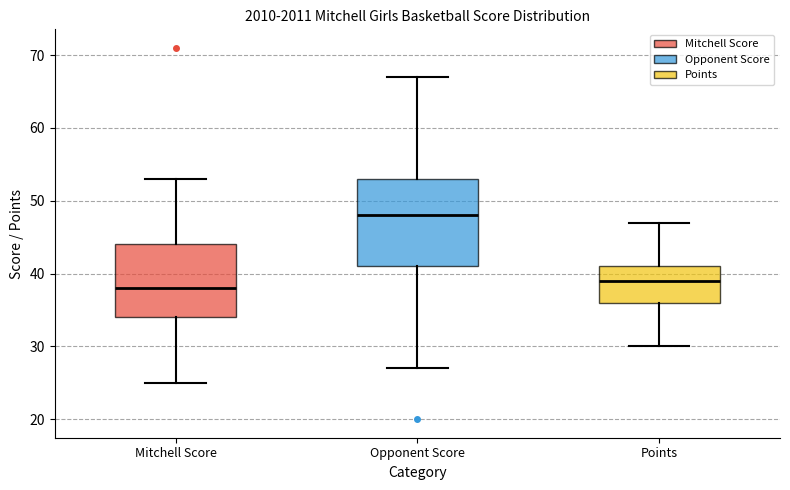

Comparing the boxes themselves (not the whiskers), which one is the tallest?

Opponent Score